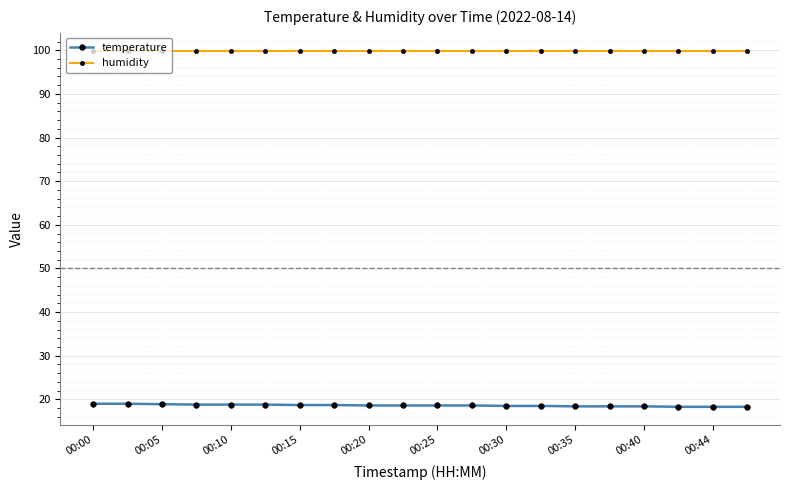

How many lines are shown in the chart?

2